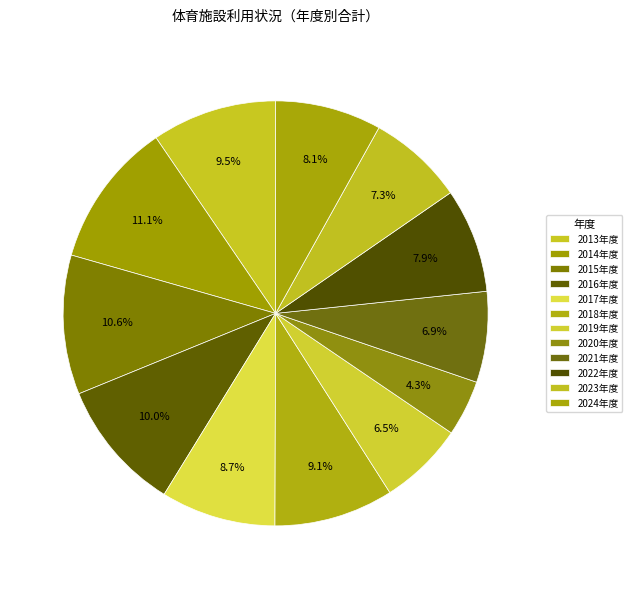

Does 2016年度 represent more than half of the total?

No